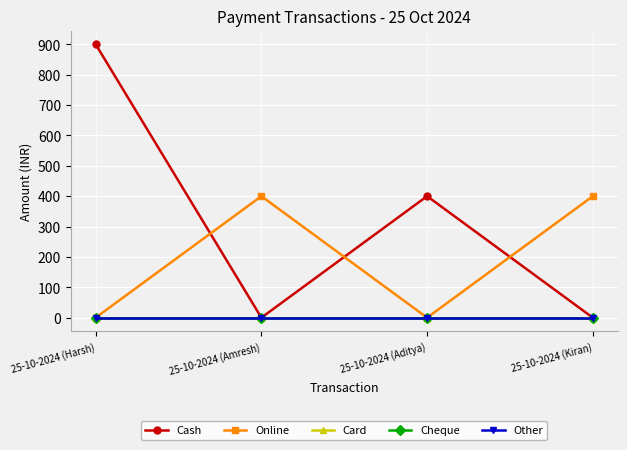

Does the chart have visible grid lines?

Yes